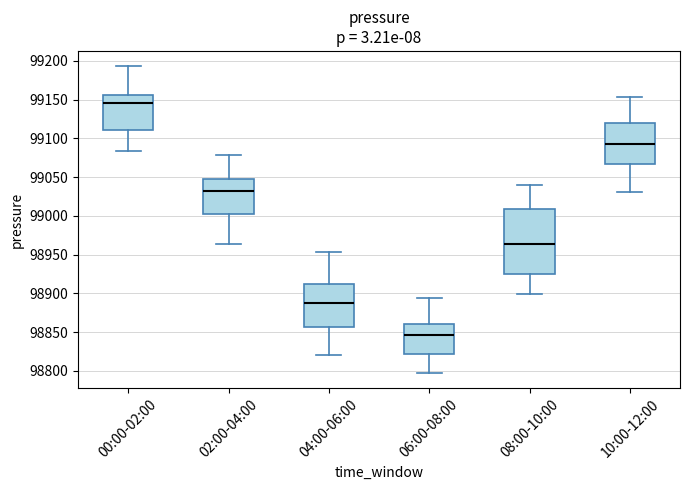

Which box is the tallest, from its lower edge to its upper edge?

08:00-10:00